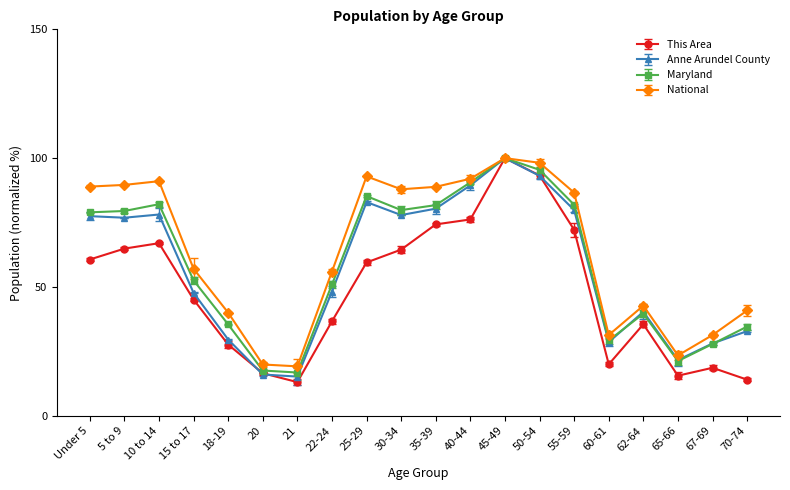

True or false: This Area and Maryland intersect in this chart.

False